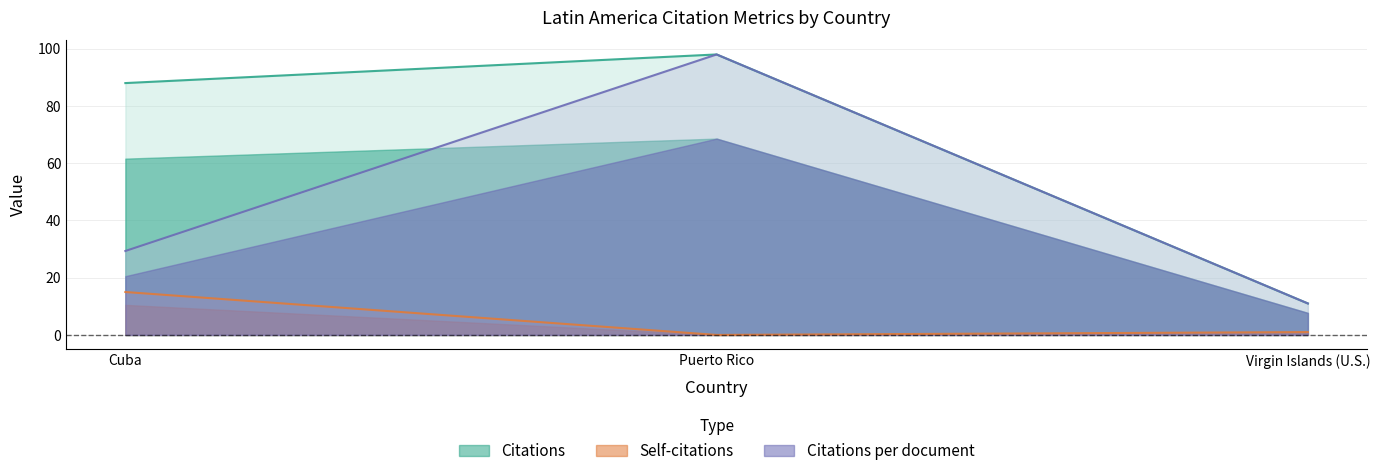

How many Citations values are between 11 and 98?

3